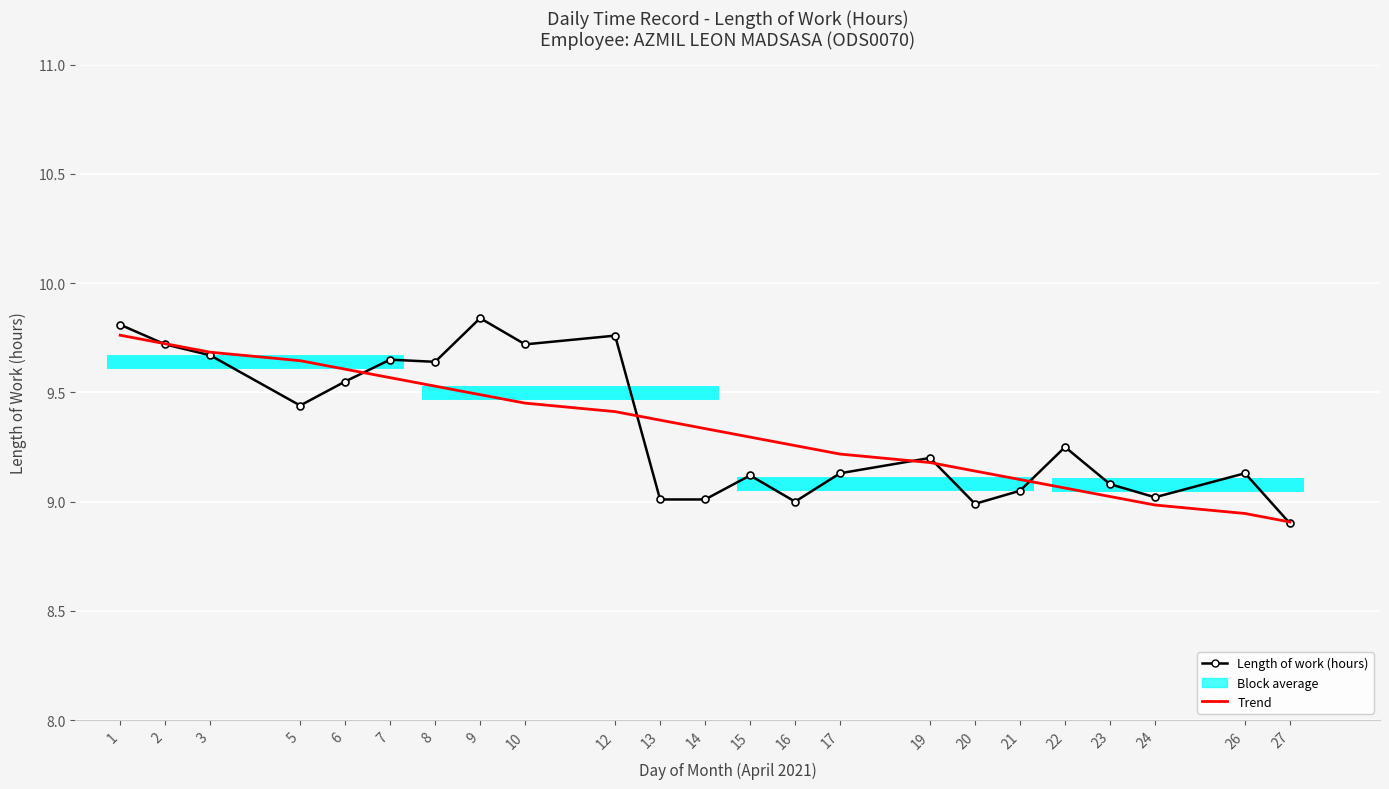

What is the value of the Length of work (hours) point at the 4th from the left?

9.4